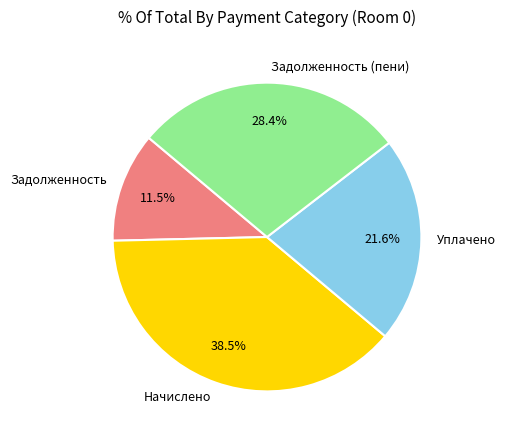

What is the ratio of the value at Уплачено to the value at Задолженность (пени)?

0.8